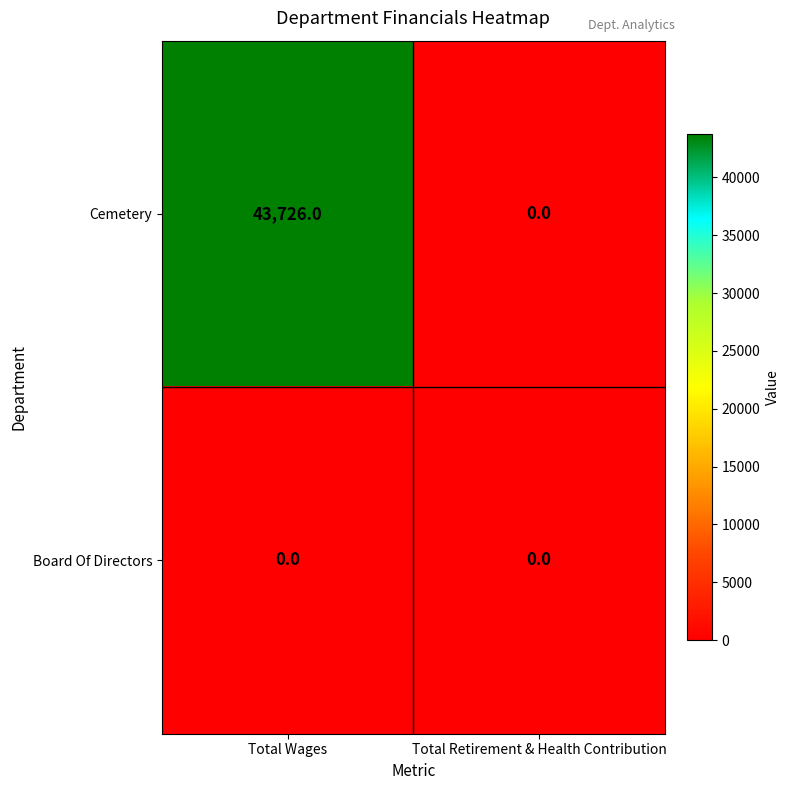

The Board Of Directors series shows 0 at Total Wages. True or false?

True